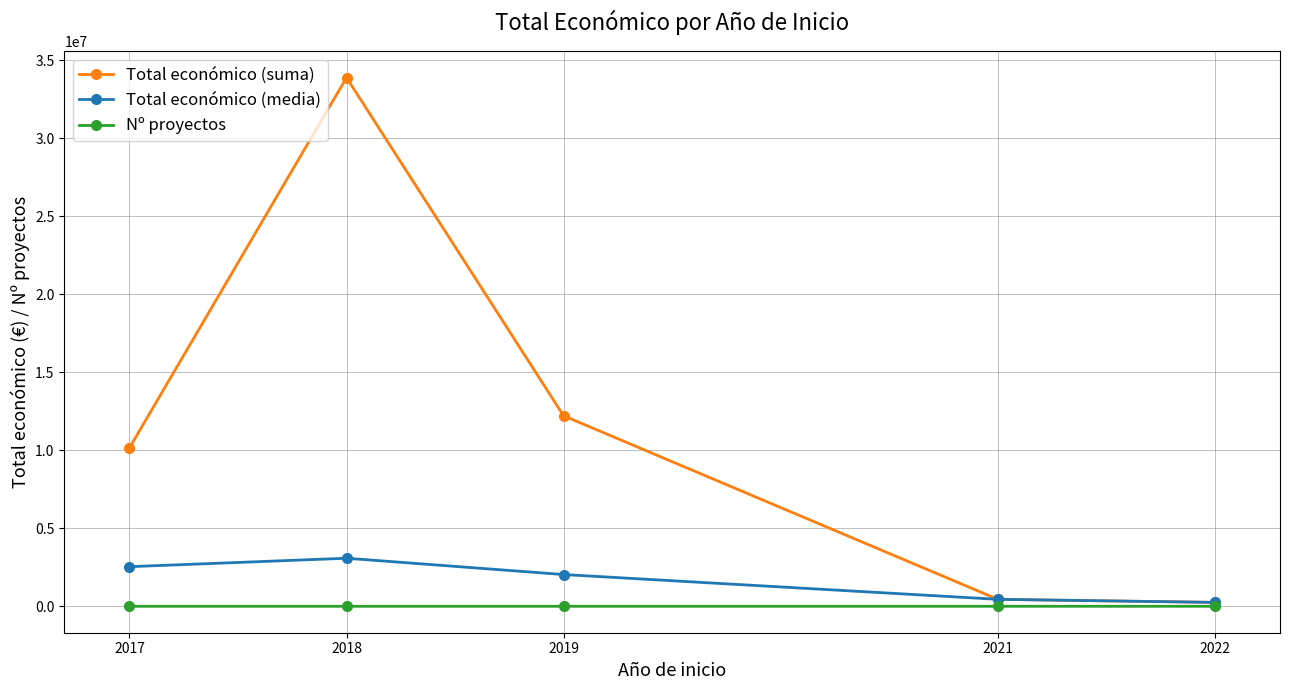

Is this an area chart (filled region under the line)?

No